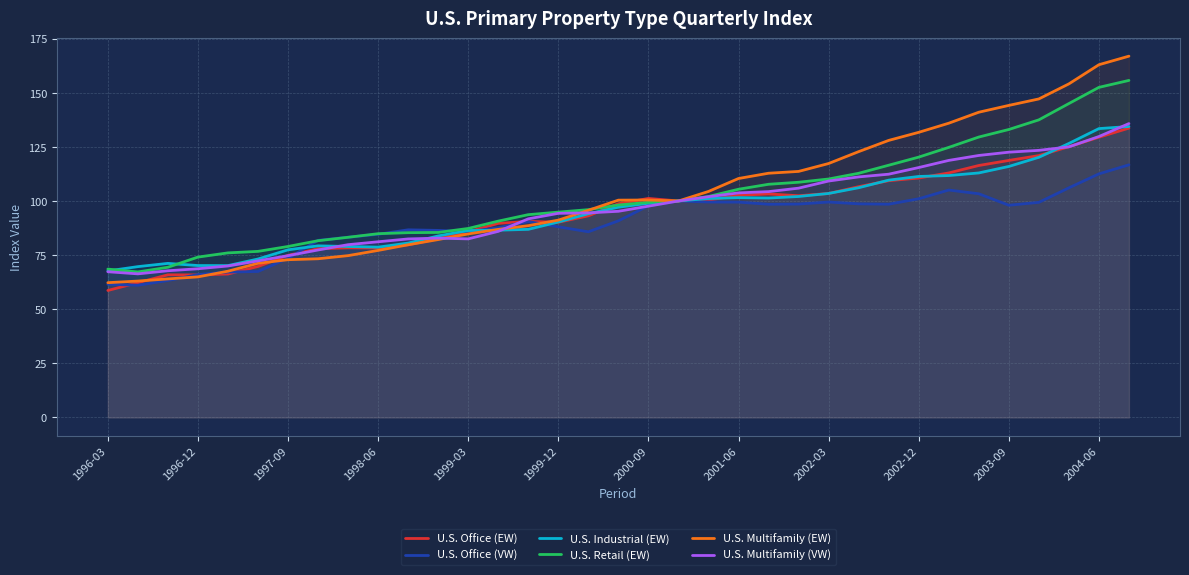

How many distinct data groups are displayed?

6